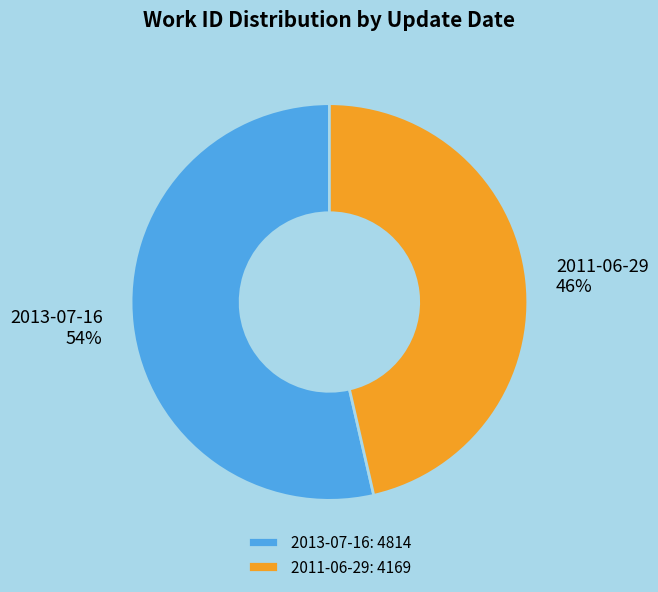

Count the number of slices in the pie.

2